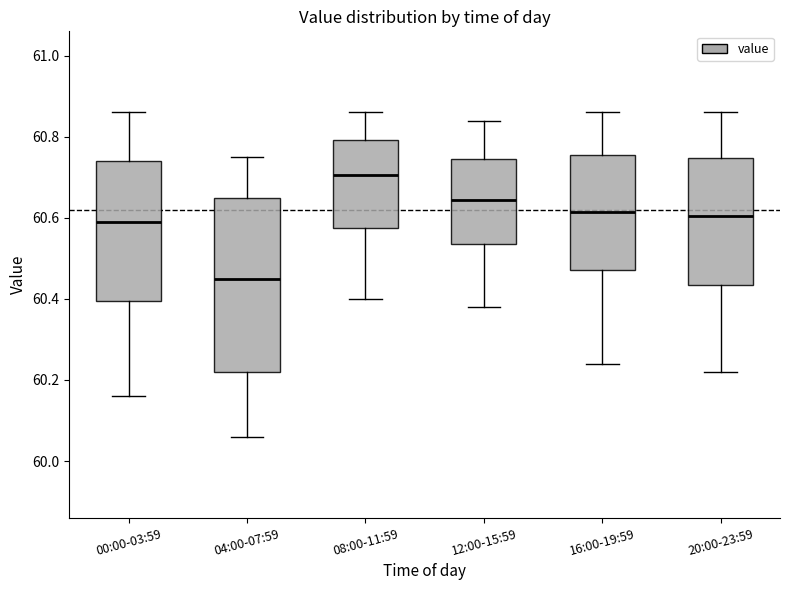

Reading left to right, read every box against the y-axis: the position of its median line, the range the box covers, and the ends of its whiskers. The values are not printed on the chart, so give them approximately, as read against the axis.

00:00-03:59: median 60.60, box 60.40 to 60.74, whiskers 60.16 to 60.86
04:00-07:59: median 60.46, box 60.22 to 60.66, whiskers 60.06 to 60.76
08:00-11:59: median 60.70, box 60.58 to 60.80, whiskers 60.40 to 60.86
12:00-15:59: median 60.64, box 60.54 to 60.74, whiskers 60.38 to 60.84
16:00-19:59: median 60.62, box 60.48 to 60.76, whiskers 60.24 to 60.86
20:00-23:59: median 60.60, box 60.44 to 60.74, whiskers 60.22 to 60.86